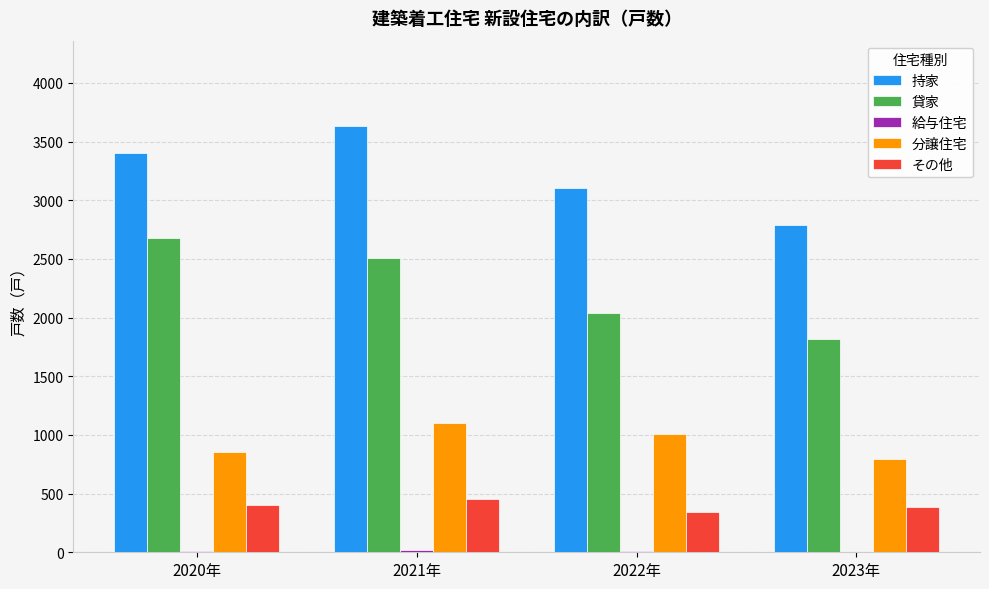

Which series changed the most between 2020年 and 2023年?

貸家